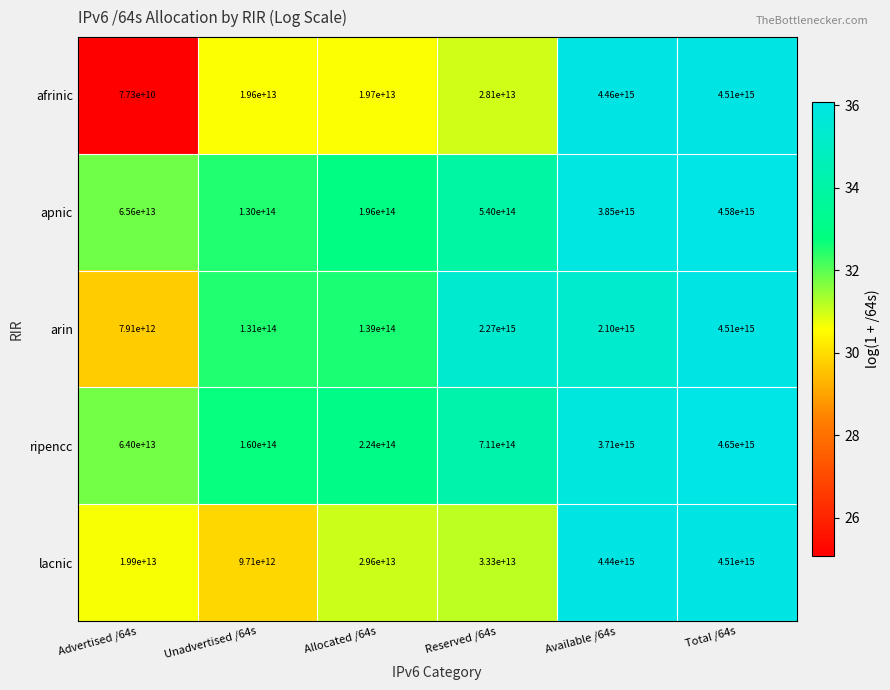

Is the value of lacnic at Reserved /64s greater than the value of afrinic at Advertised /64s?

Yes